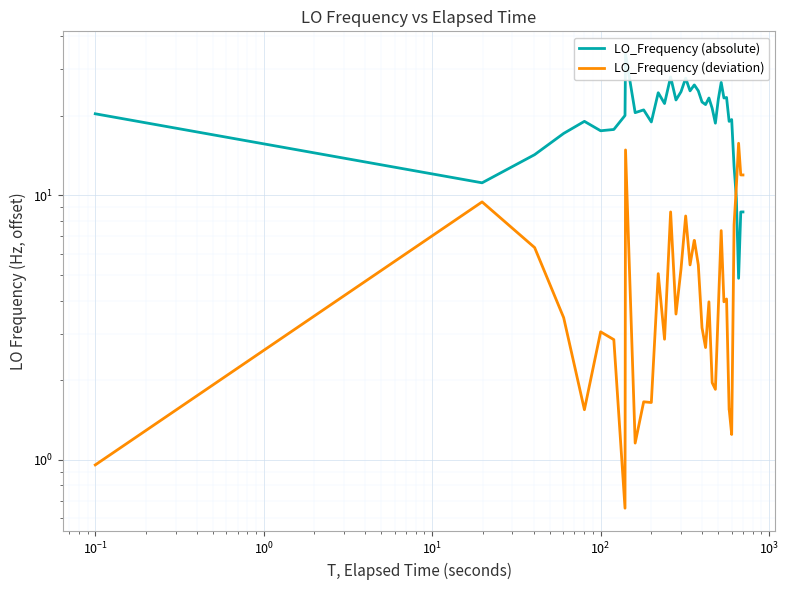

How many times do LO_Frequency (deviation) and LO_Frequency (absolute) cross each other?

1